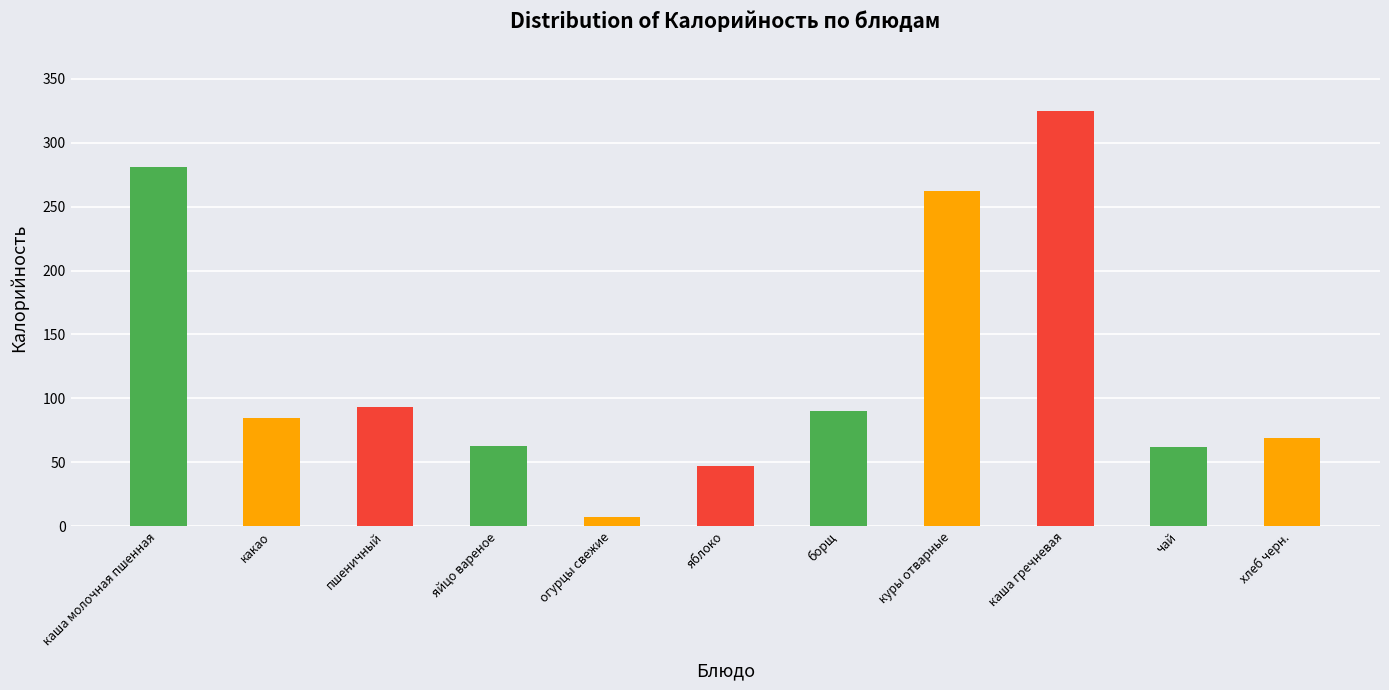

What is the difference between the values at хлеб черн. and каша гречневая?

256